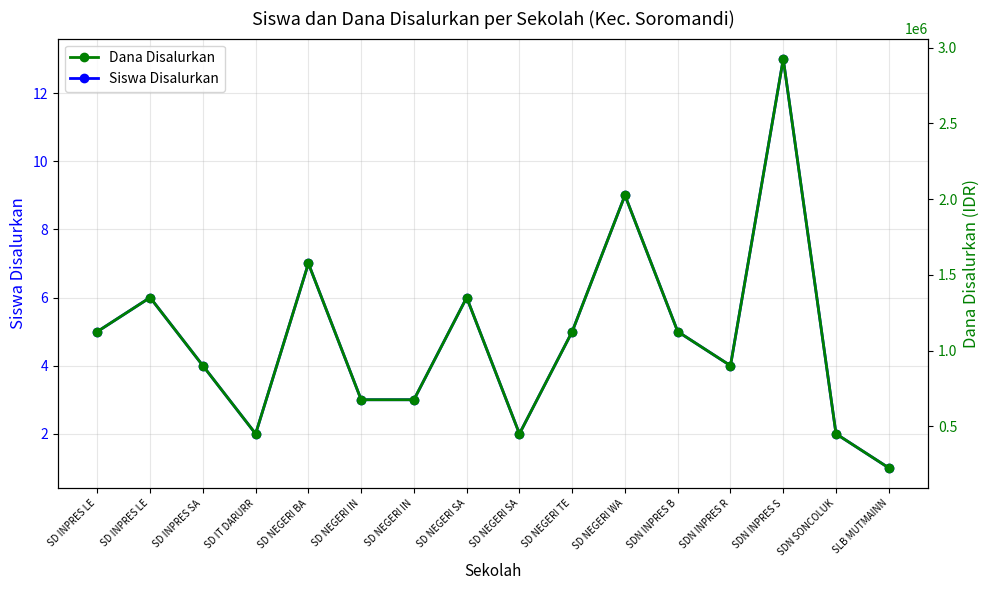

Rank the series at SD NEGERI SA from lowest to highest value.

Siswa Disalurkan, Dana Disalurkan